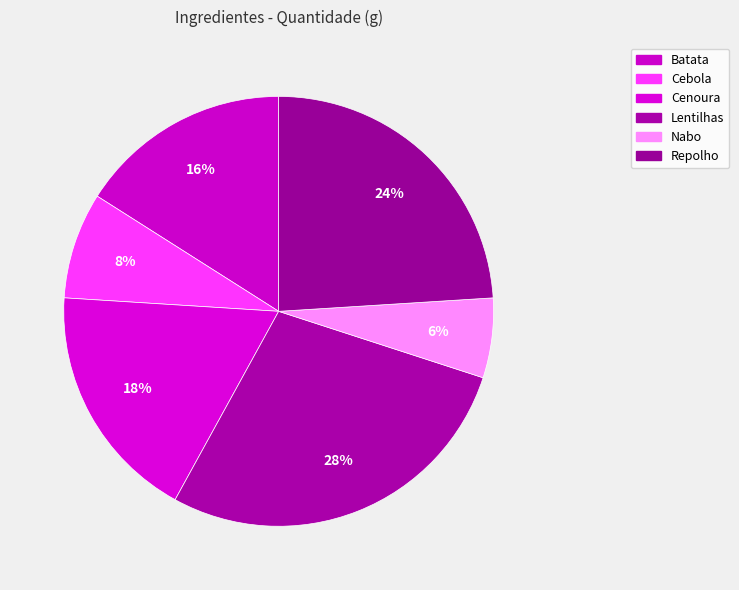

Count the number of slices in the pie.

6